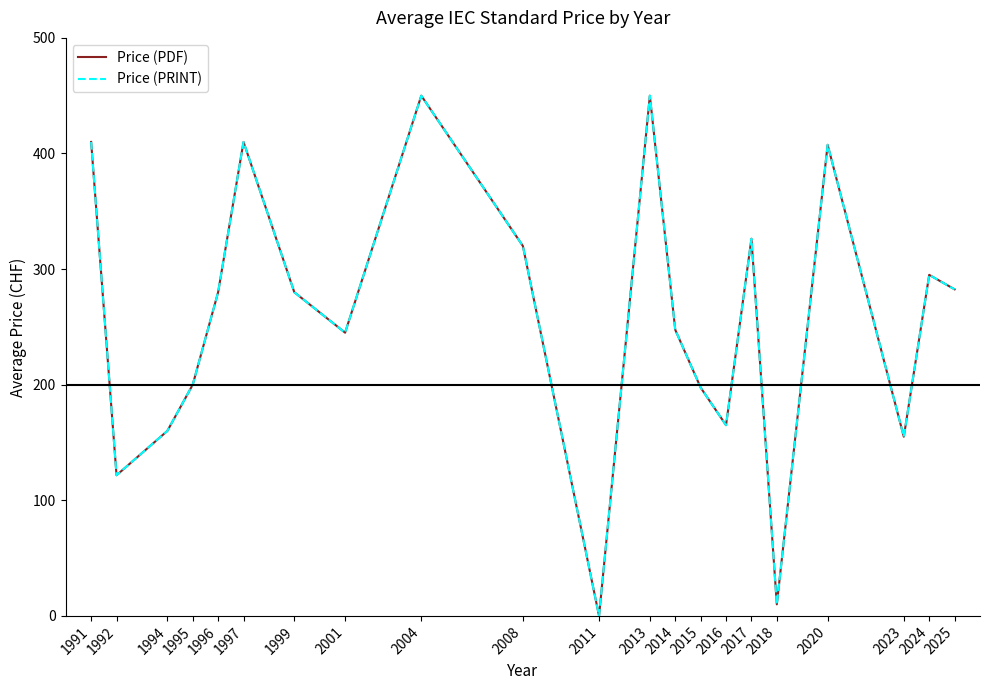

Reading left to right, extract all data points from this chart.

Price (PDF): 1991=410.0	1992=121.7	1994=160.0	1995=200.0	1996=280.0	1997=410.0	1999=280.0	2001=245.0	2004=450.0	2008=320.0	2011=0.0	2013=450.0	2014=247.5	2015=197.5	2016=165.0	2017=326.2	2018=10.0	2020=407.5	2023=155.0	2024=295.0	2025=282.5
Price (PRINT): 1991=410.0	1992=121.7	1994=160.0	1995=200.0	1996=280.0	1997=410.0	1999=280.0	2001=245.0	2004=450.0	2008=320.0	2011=0.0	2013=450.0	2014=247.5	2015=197.5	2016=165.0	2017=326.2	2018=10.0	2020=407.5	2023=155.0	2024=295.0	2025=282.5